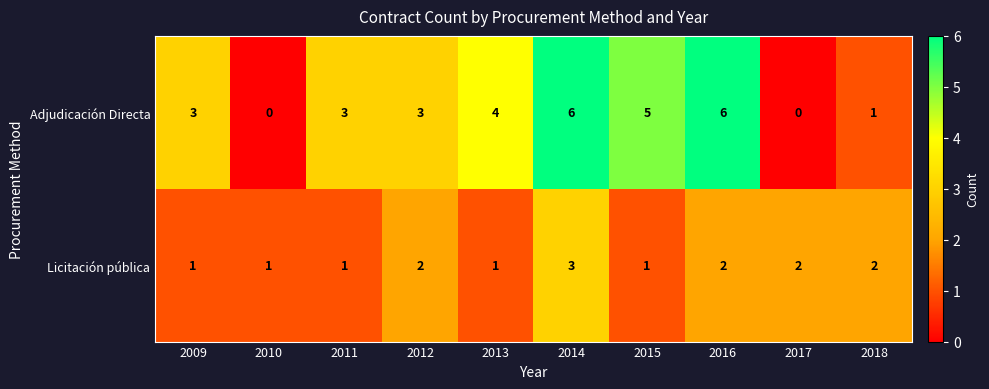

What is the maximum value shown in the chart?

6